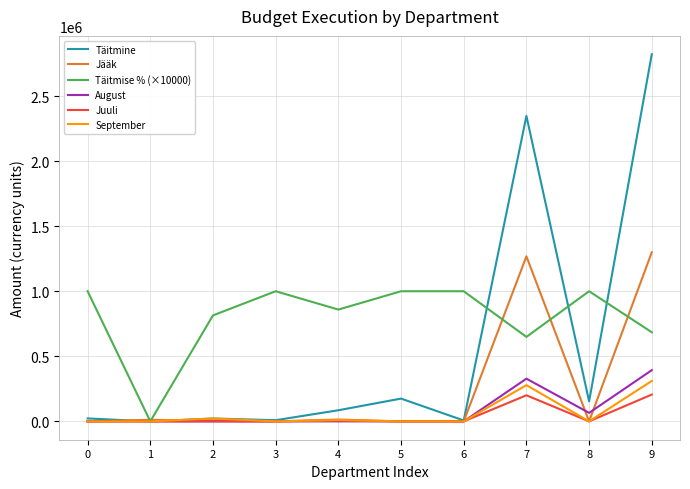

At how many categories does at least one series exceed 1107878?

2